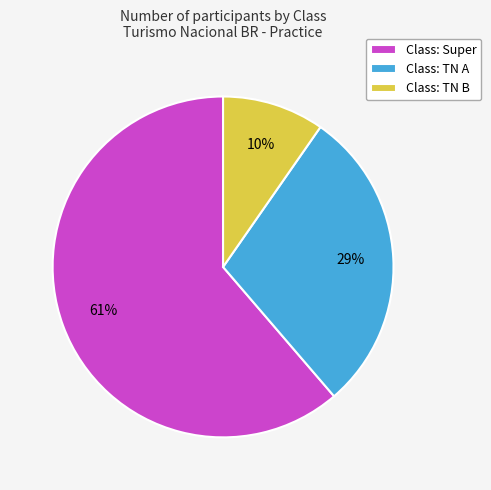

To the nearest percent, what is the average slice percentage?

33%